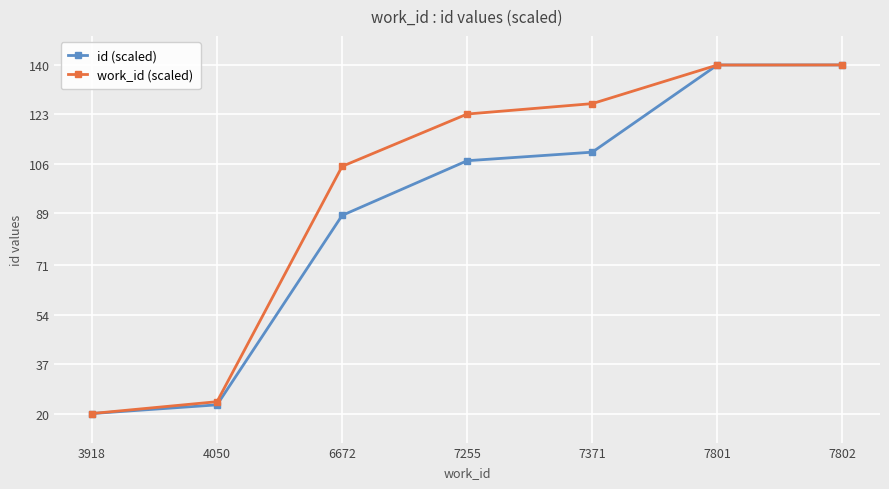

Where does the id (scaled) series first go above 107?

7255